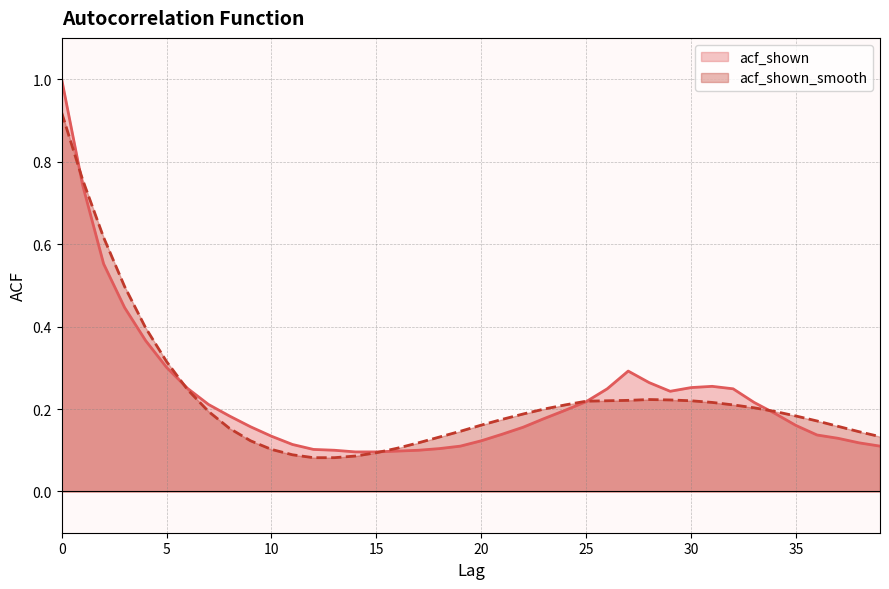

The acf_shown series shows 0.1 at 21. True or false?

True